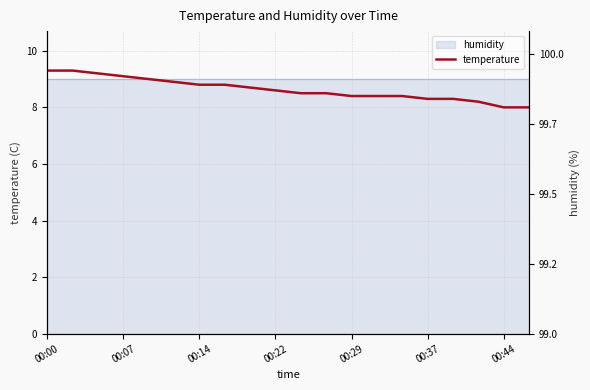

What is the difference between the values at 7 and 18?

0.8